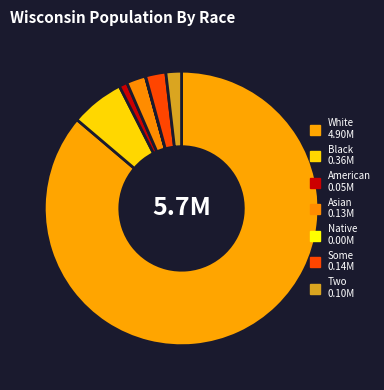

Which slice is the largest?

White alone